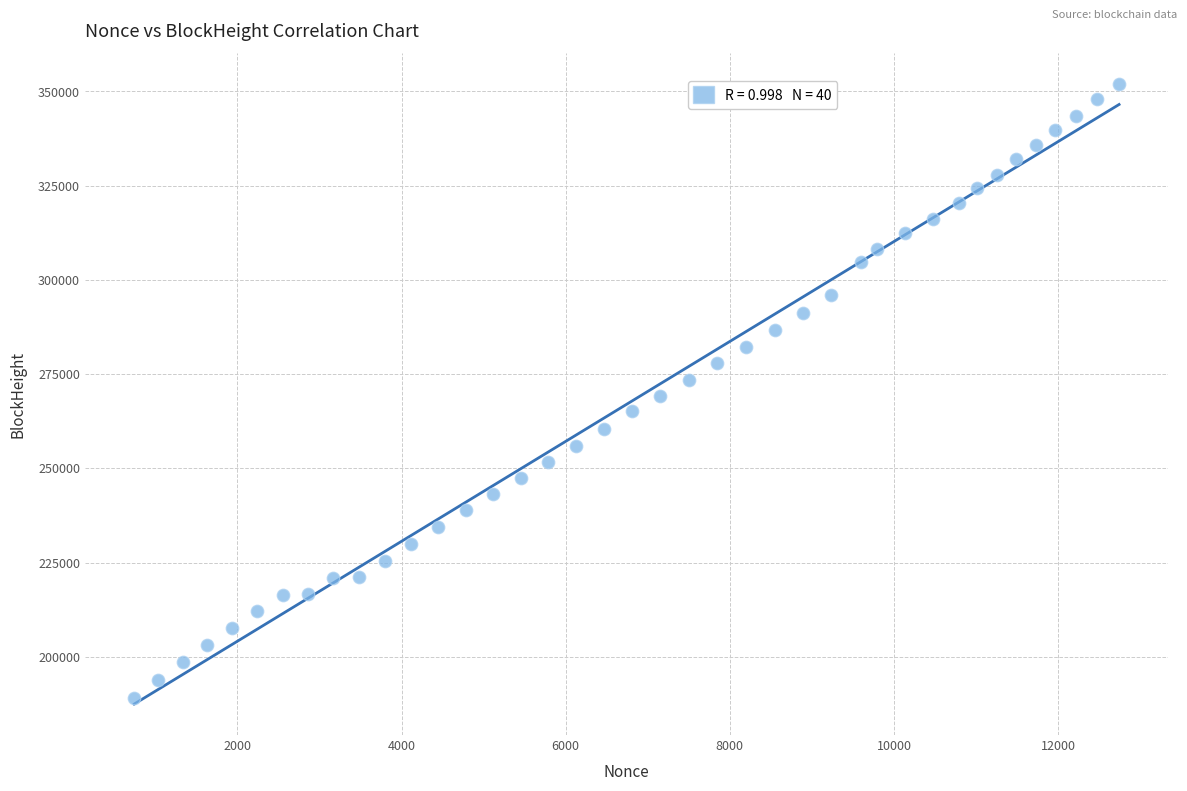

What is the range of Y values (max minus min)?

162741